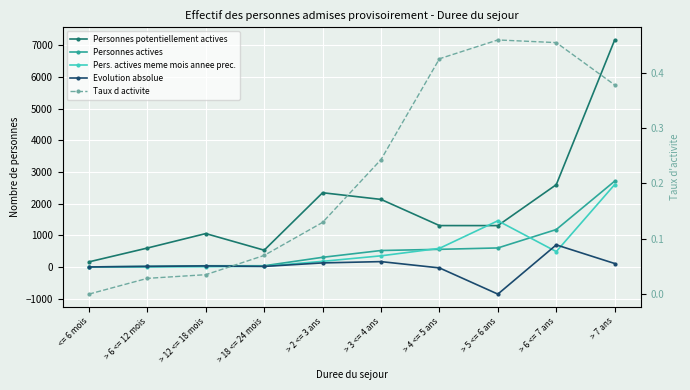

True or false: Taux d activite has more than 1 points higher than both neighbors.

False